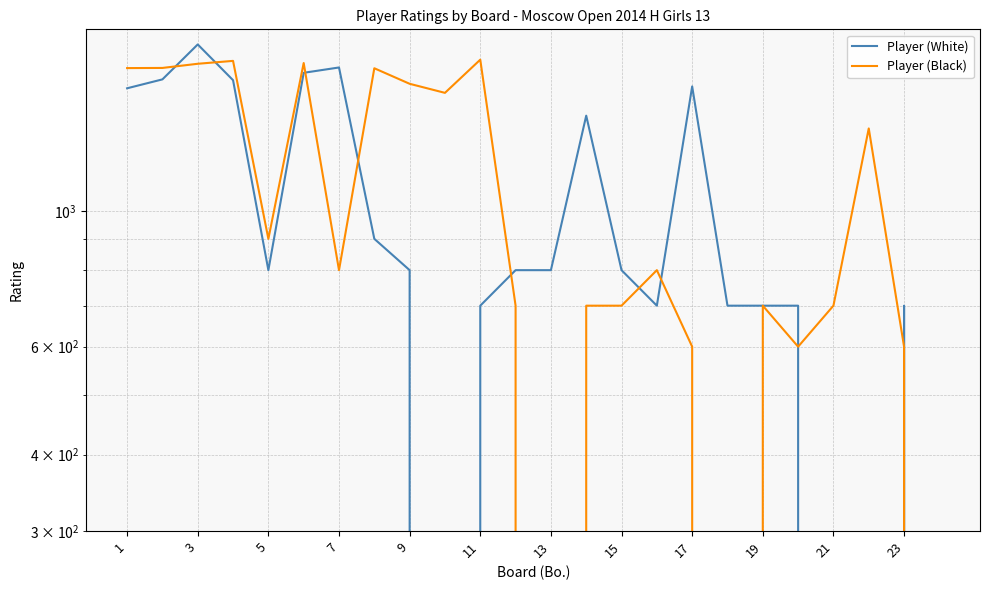

What are all the series names shown in the legend?

Player (White), Player (Black)